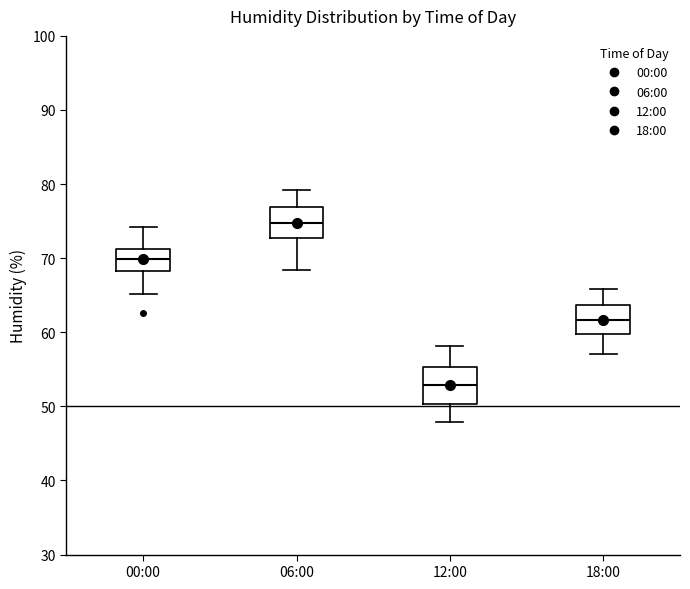

Reading left to right, transcribe this box plot: for each box, give where its median line is, the range the box spans, and where its two whiskers end, as read against the y-axis. The values are not printed on the chart, so give them approximately, as read against the axis.

00:00: median 70, box 68 to 71, whiskers 65 to 74
06:00: median 75, box 73 to 77, whiskers 68 to 79
12:00: median 53, box 50 to 55, whiskers 48 to 58
18:00: median 62, box 60 to 64, whiskers 57 to 66